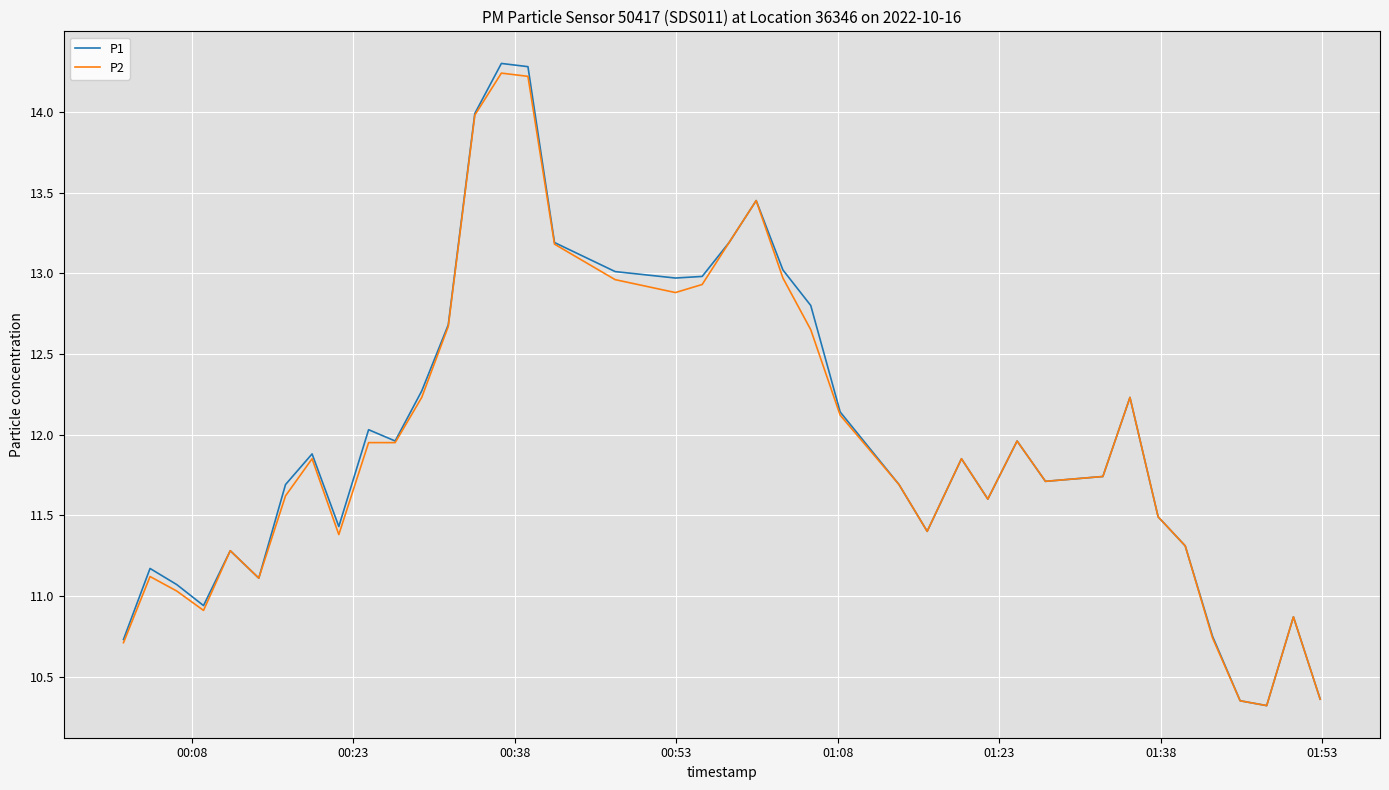

What is the greatest value displayed?

14.3